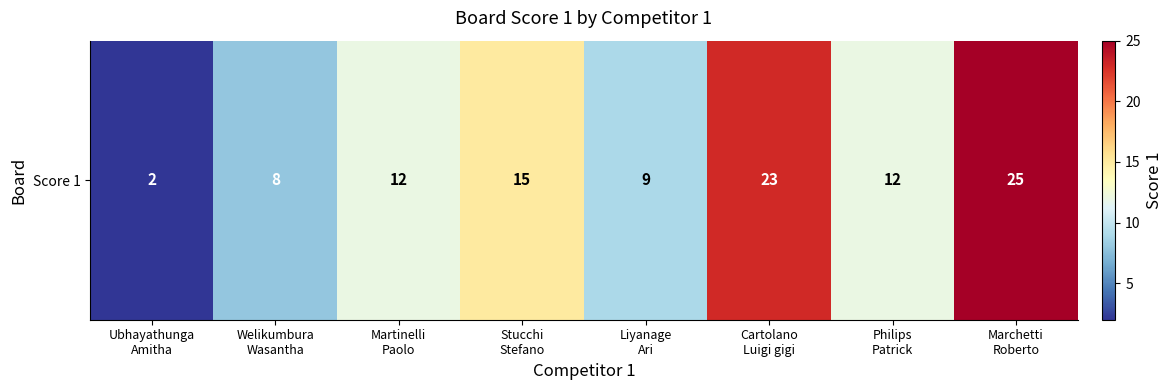

How many distinct data groups are displayed?

1